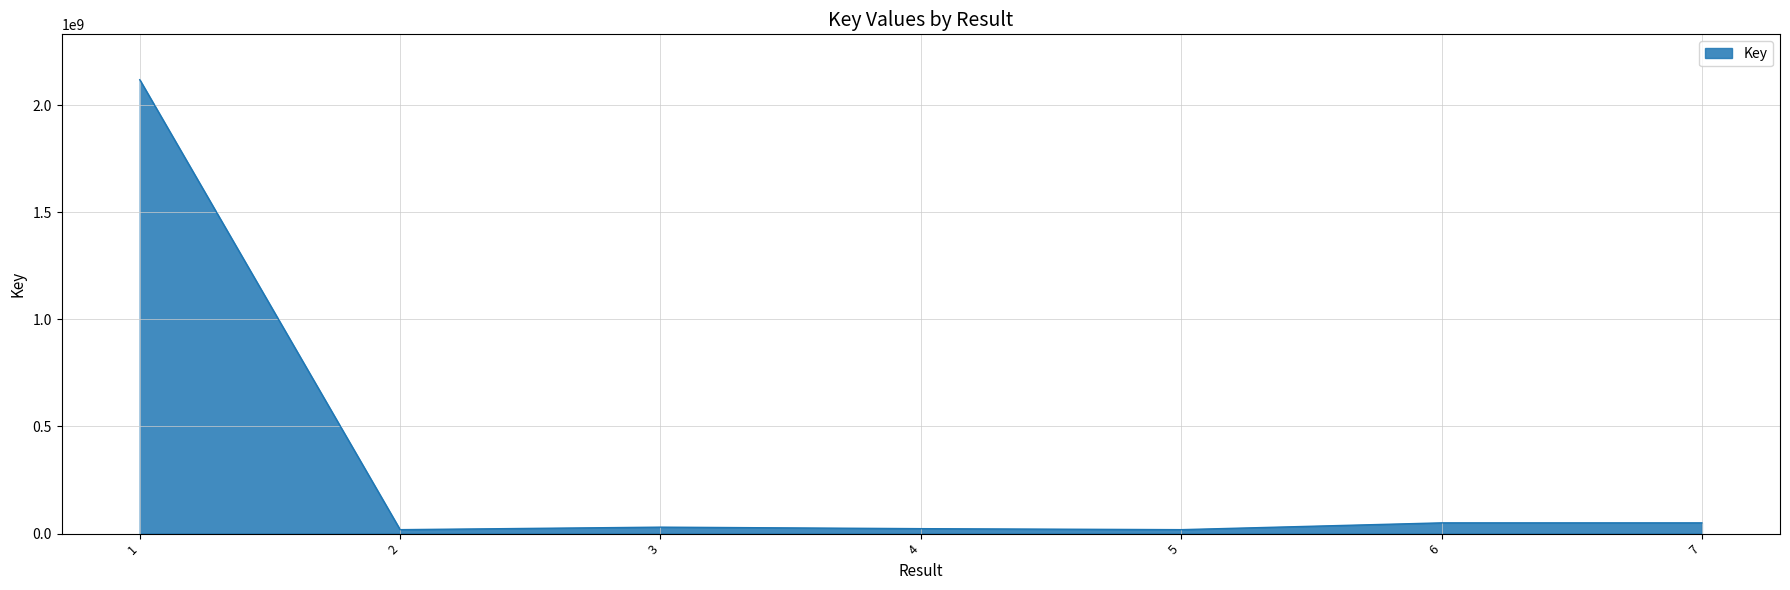

How many categories are shown in the chart?

7